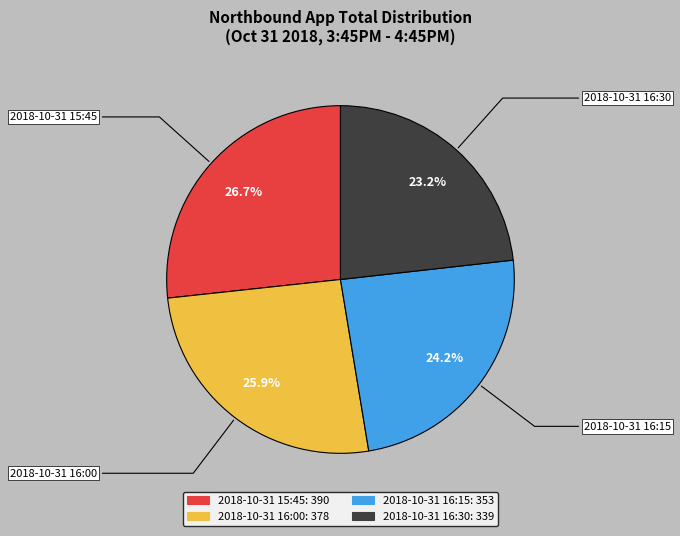

Is it true that 2018-10-31 16:00 is 39% of the pie?

False